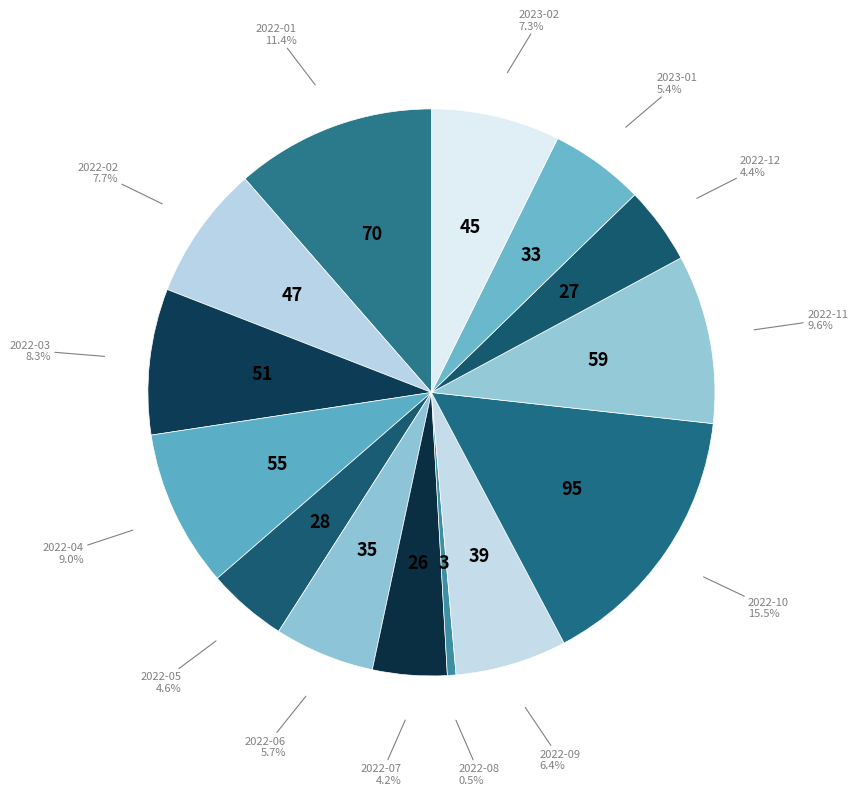

What is the largest slice in the pie chart?

2022-10